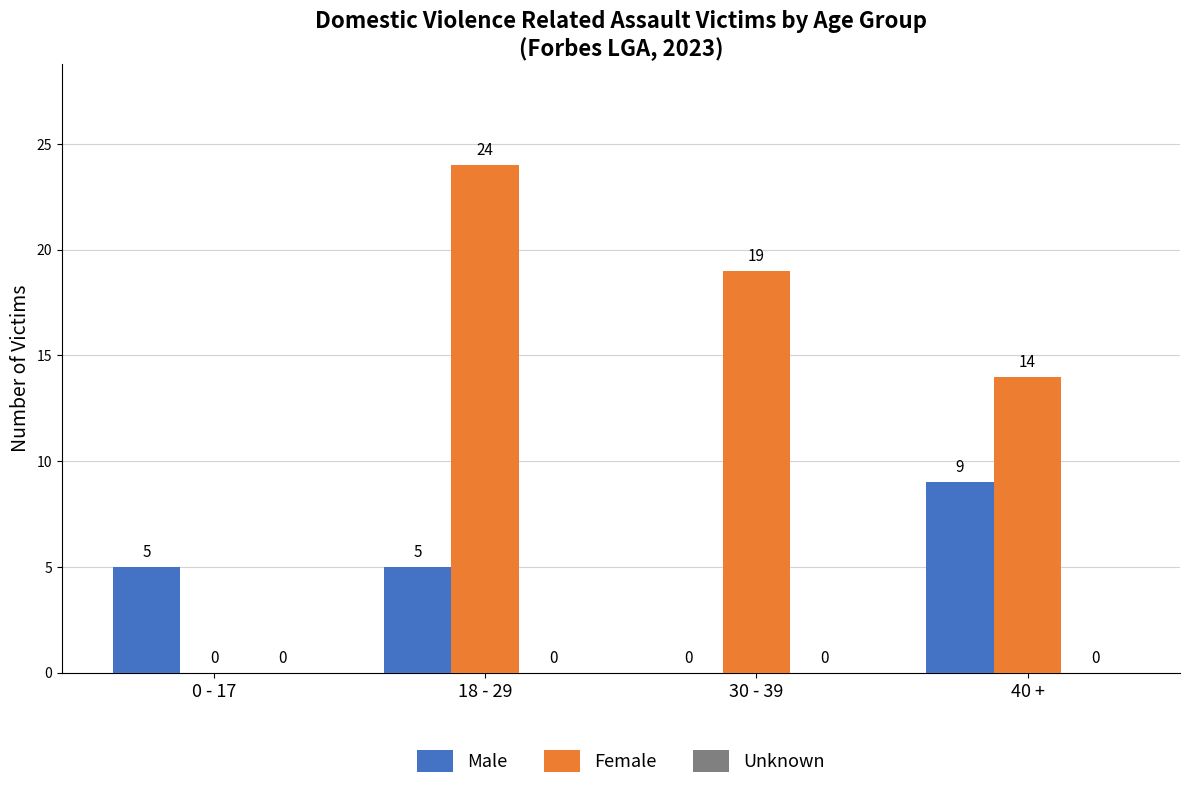

What is the greatest value displayed?

24